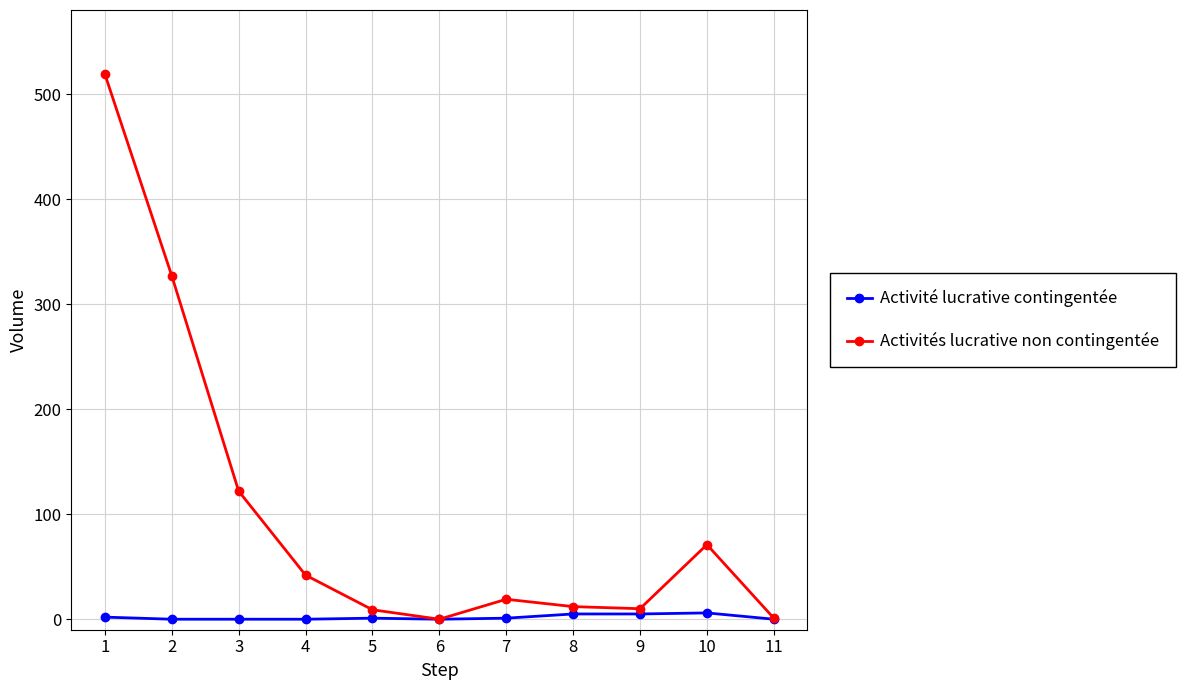

Which series has the largest range (max minus min)?

Activités lucrative non contingentée